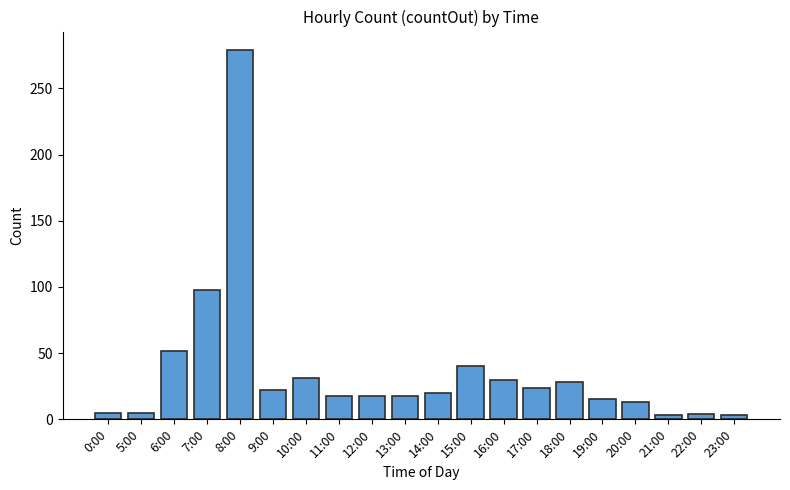

Which has a higher value, 5:00 or 12:00?

12:00